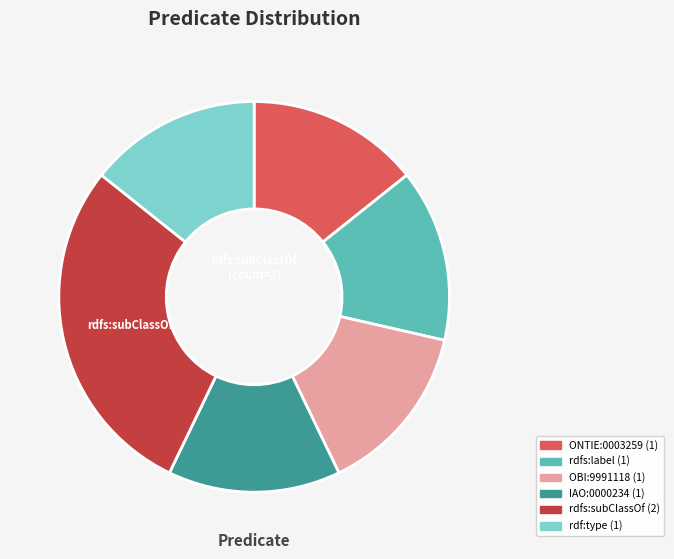

Combined, do ONTIE:0003259 and rdf:type account for over 50%?

No